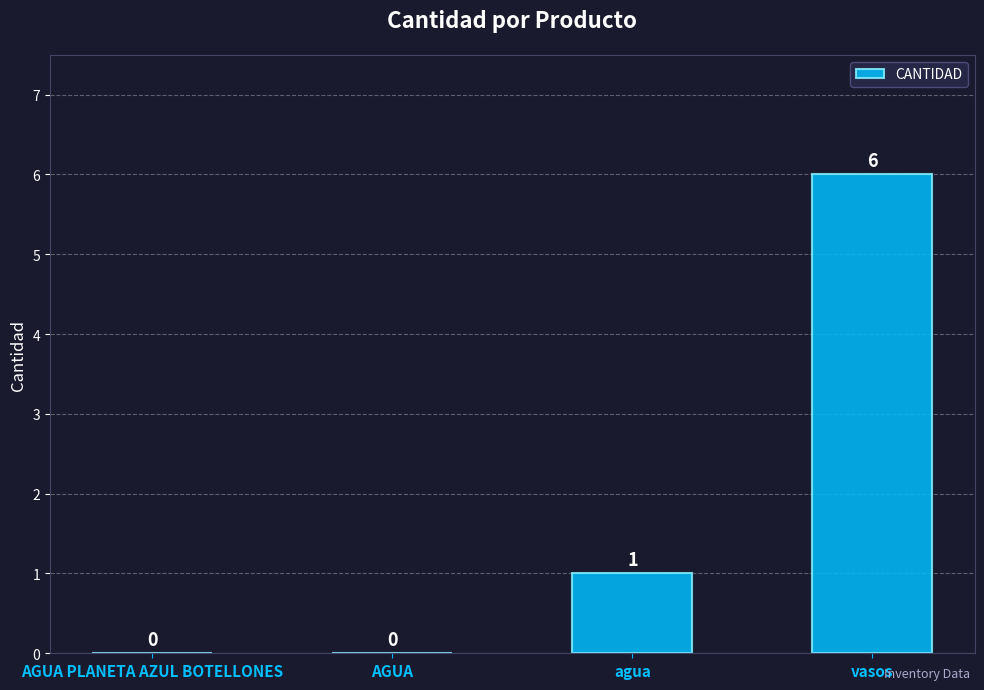

Where is the data nearest to the value 3?

agua